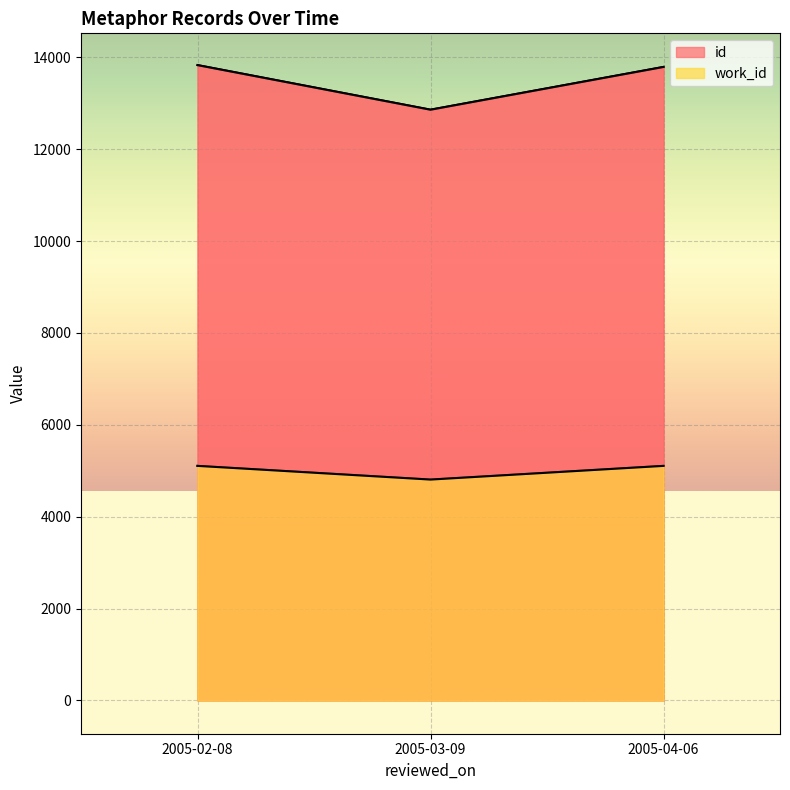

What are all the series names shown in the legend?

id, work_id